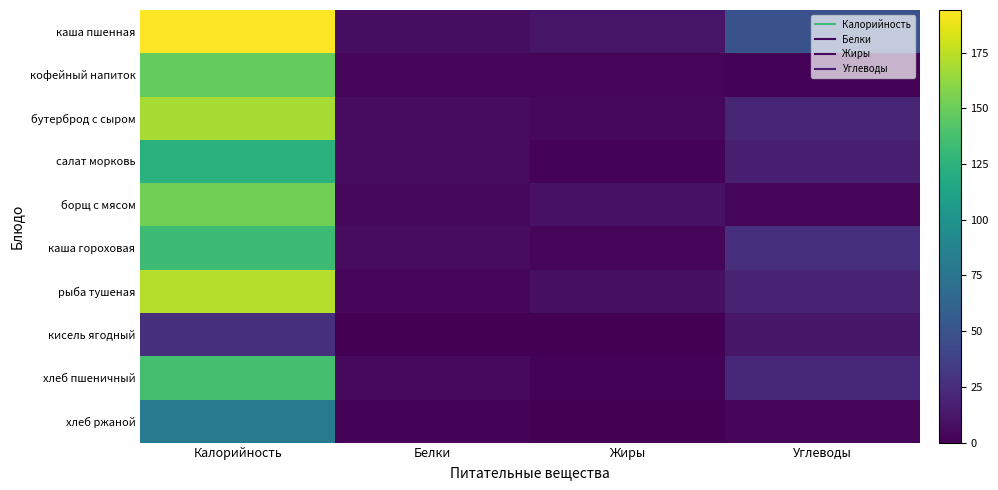

At which category is the sum across all series the highest?

Калорийность